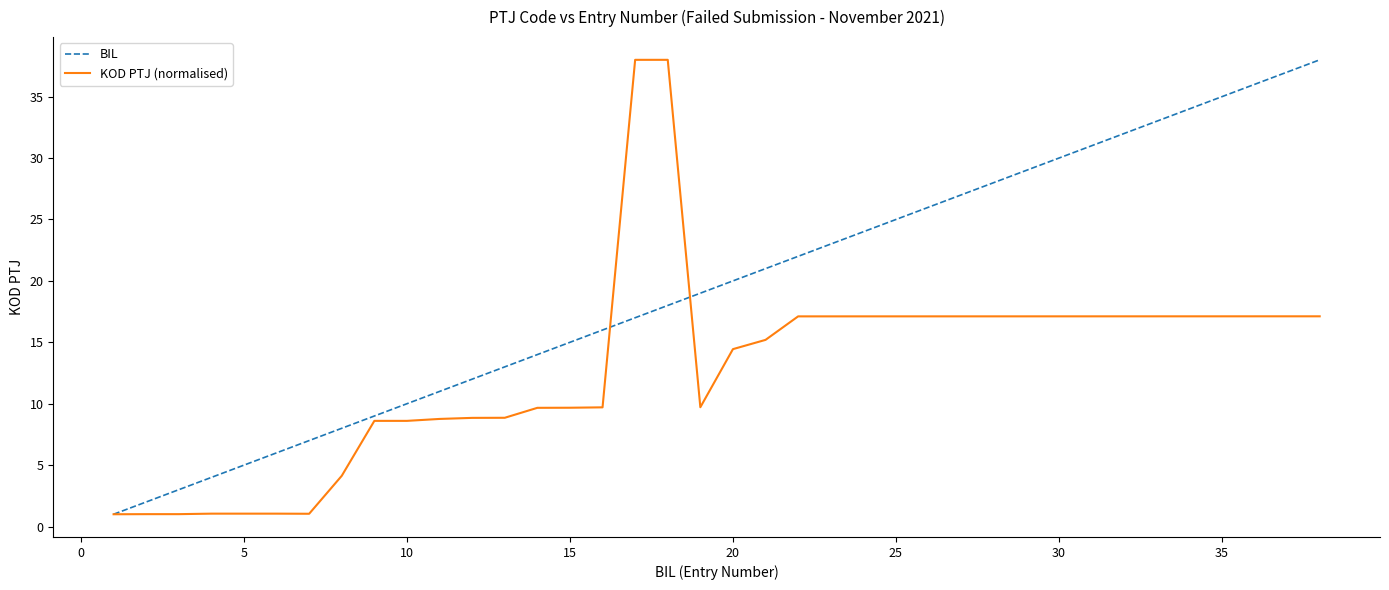

True or false: BIL and KOD PTJ (normalised) cross at least once.

True